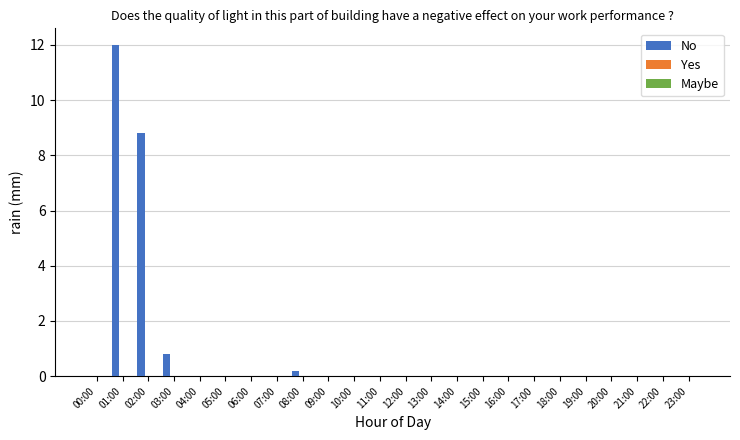

What is the sum of all values?

21.8